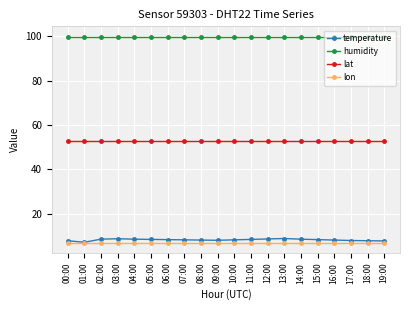

Is it true that humidity equals 99.9 at 16:00?

True